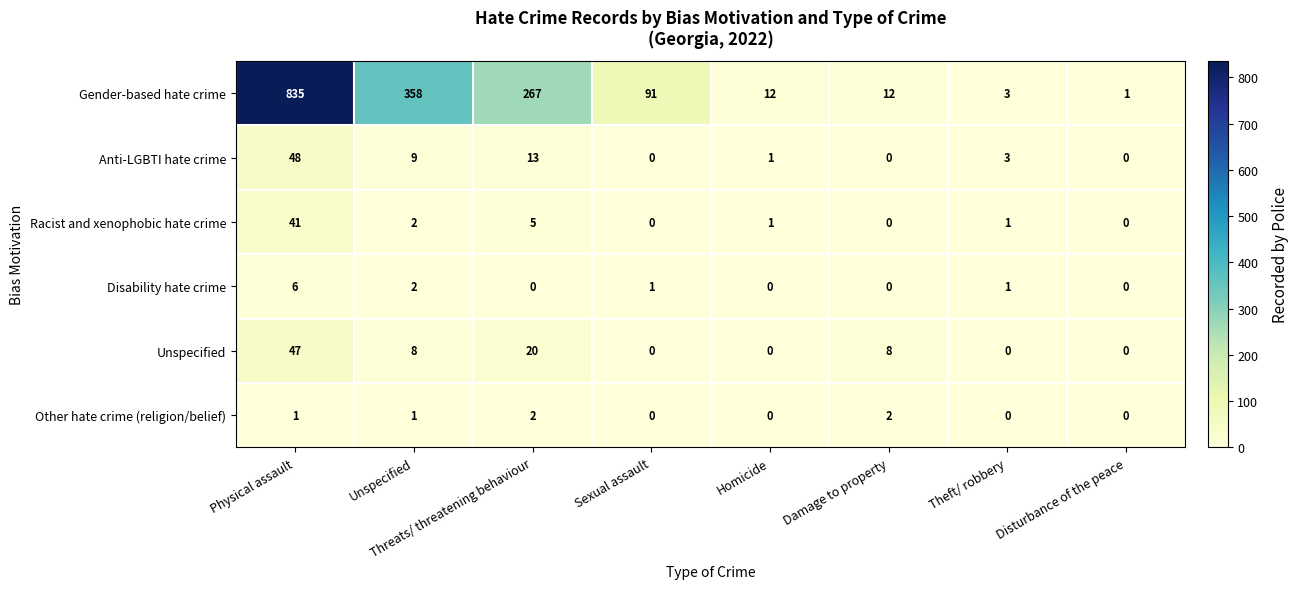

Rank the series by their maximum value, from highest to lowest.

Gender-based hate crime, Anti-LGBTI hate crime, Unspecified, Racist and xenophobic hate crime, Disability hate crime, Other hate crime (religion/belief)